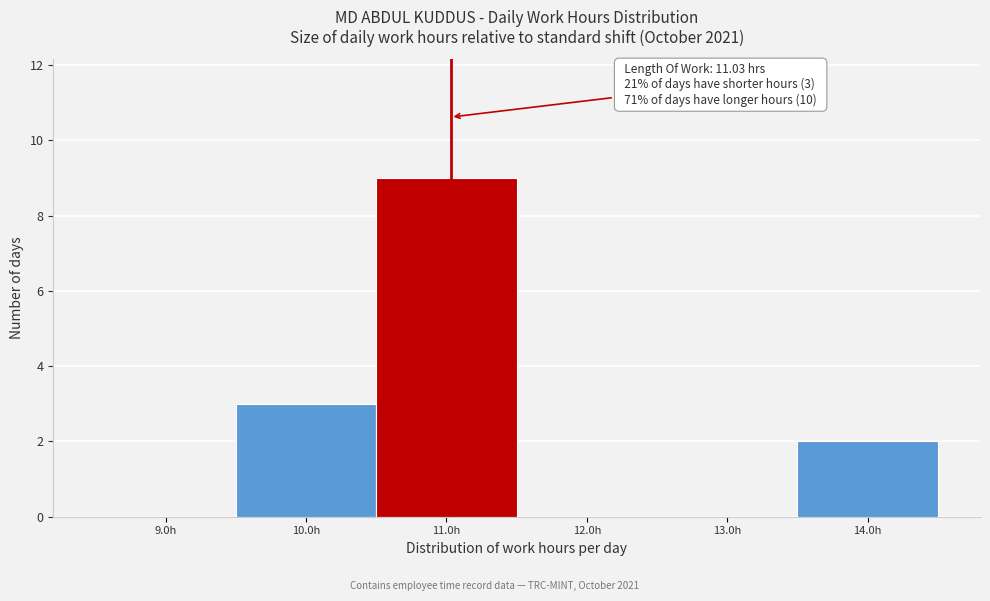

Over which range of the x-axis is the bar tallest?

10.5 to 11.5